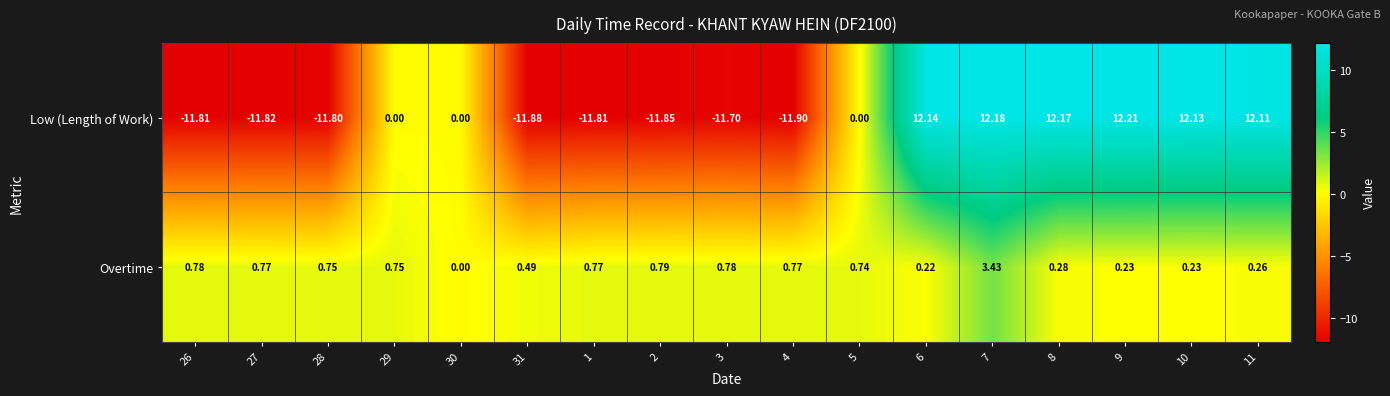

Rank the series by their maximum value, from lowest to highest.

Overtime, Low (Length of Work)